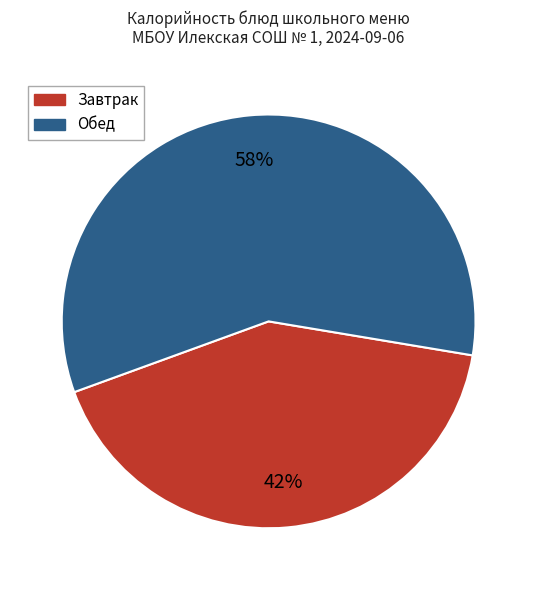

What is the smallest slice in the pie chart?

Завтрак